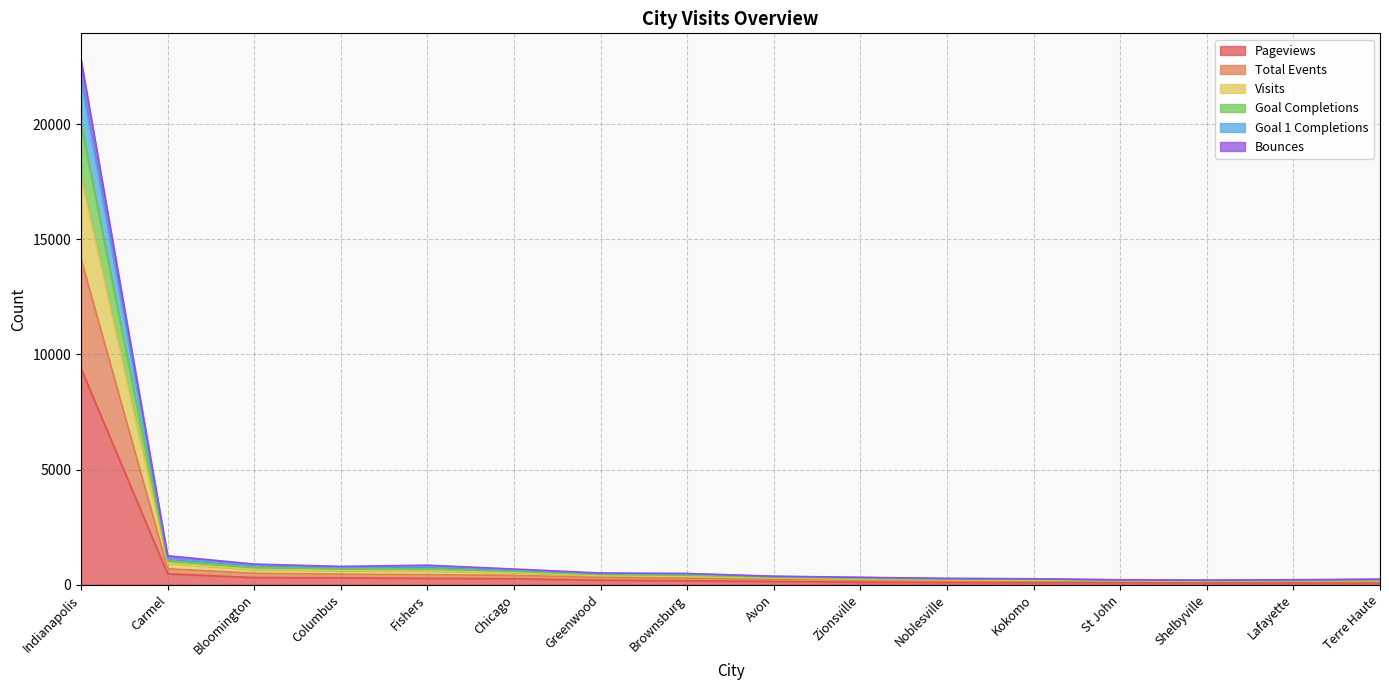

What is the label of the 11th point from the right?

Chicago